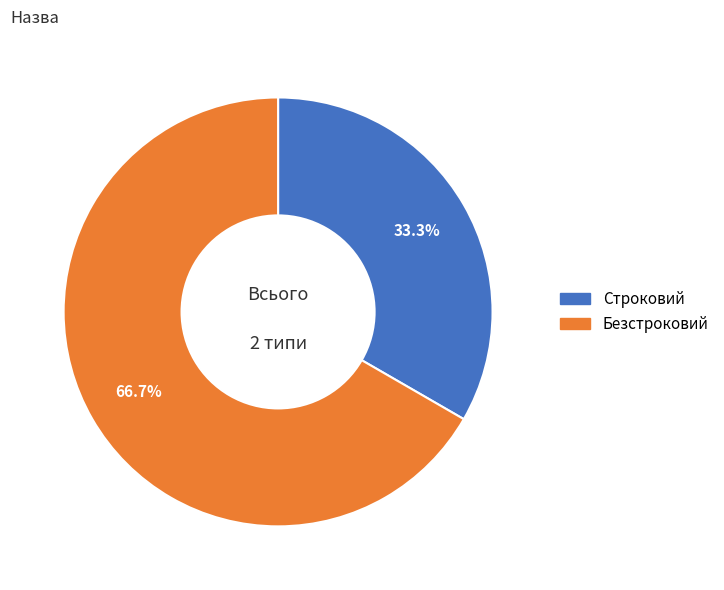

Between Безстроковий and Строковий, which is larger?

Безстроковий